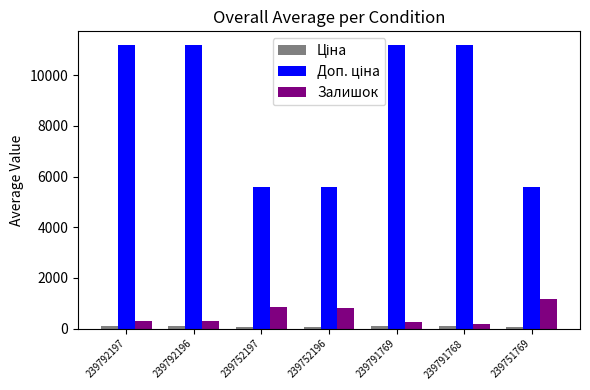

What is the maximum value shown in the chart?

11169.0